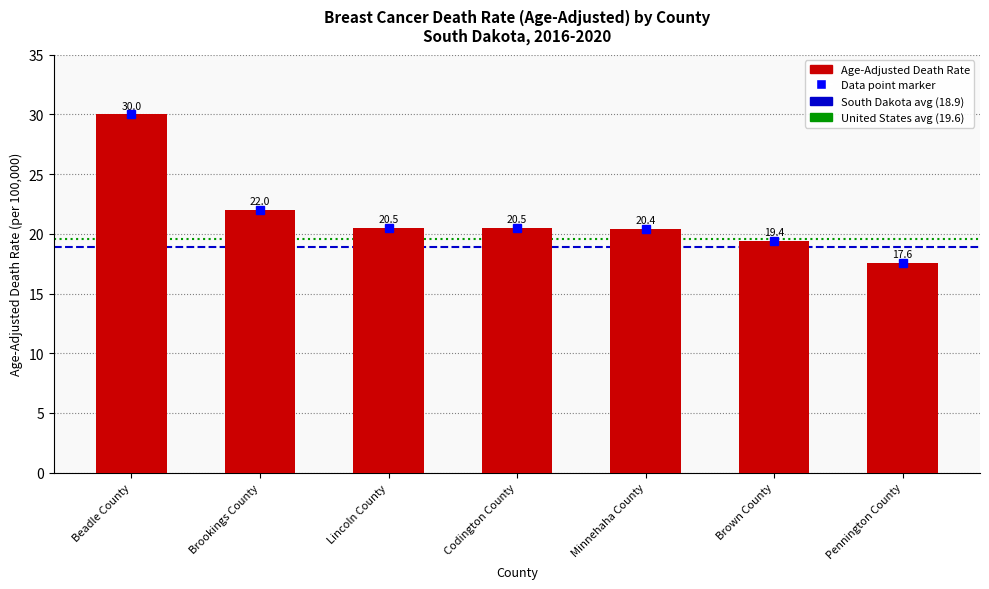

What is the greatest value displayed?

30.0